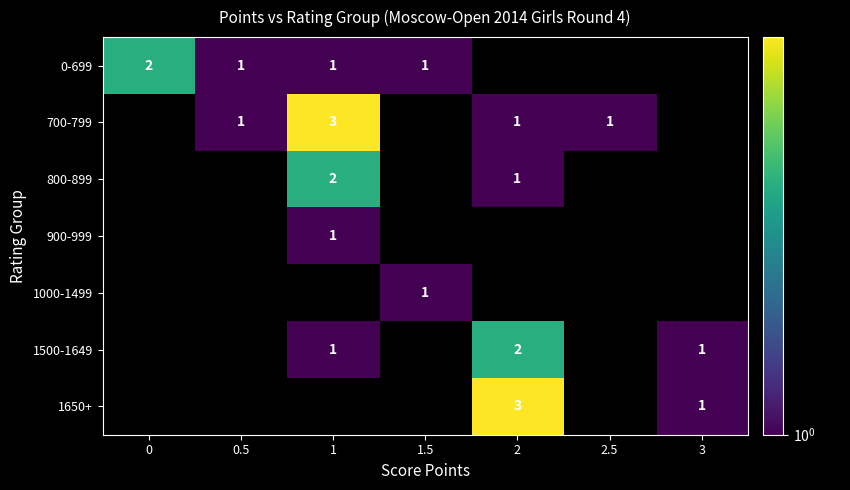

Is the value of 1650+ at 2.5 greater than the value of 800-899 at 1?

No